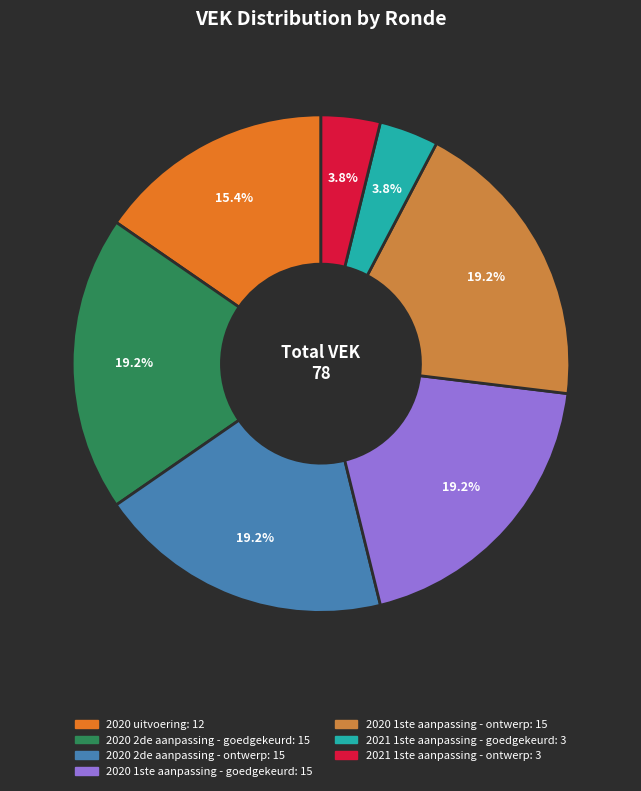

How many slices are in this pie chart?

7